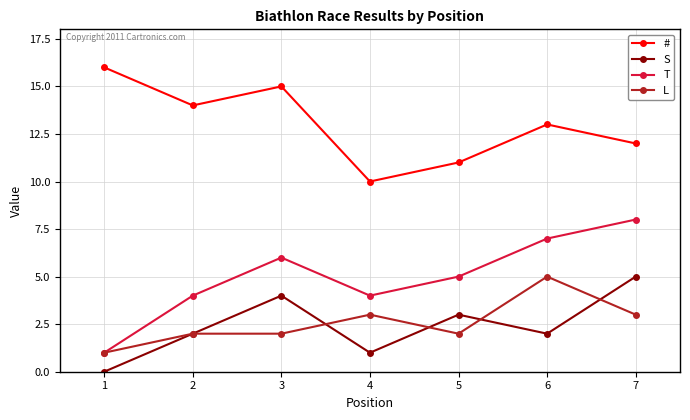

What is the spread (max minus min) of values at 6?

11